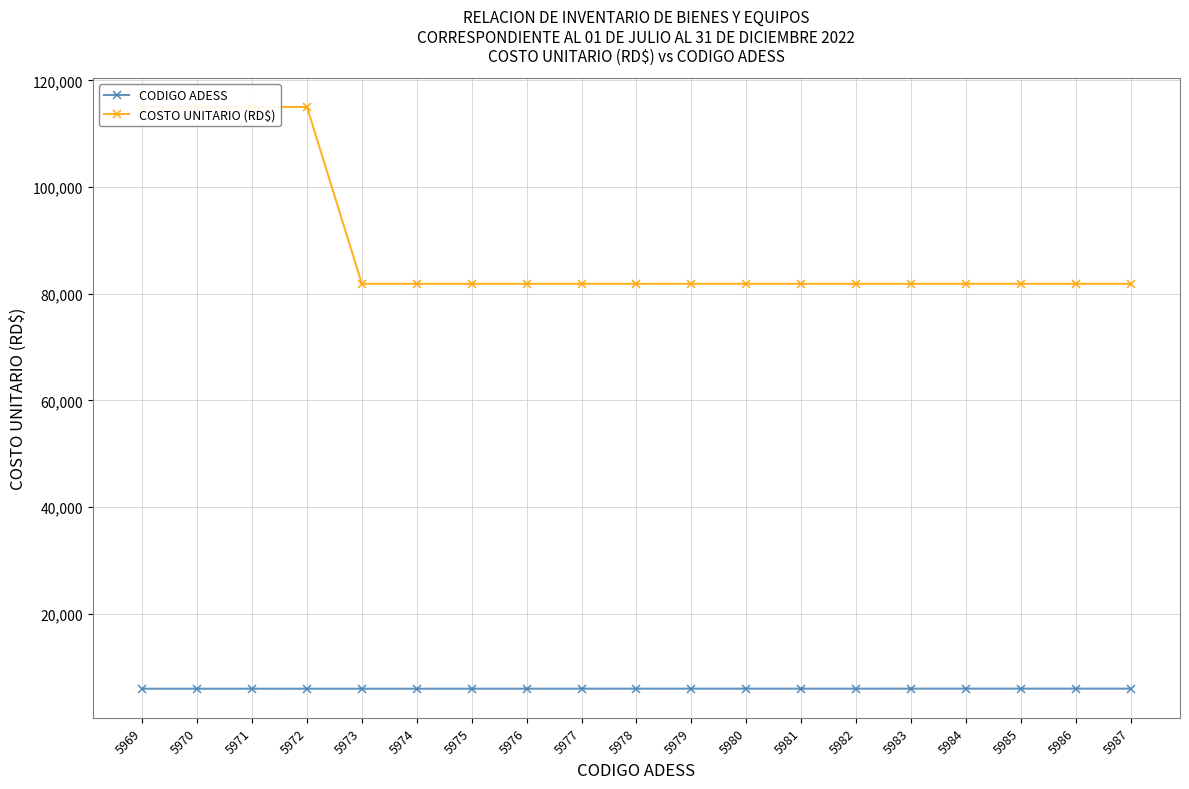

What is the sum of all COSTO UNITARIO (RD$) values?

1688014.6